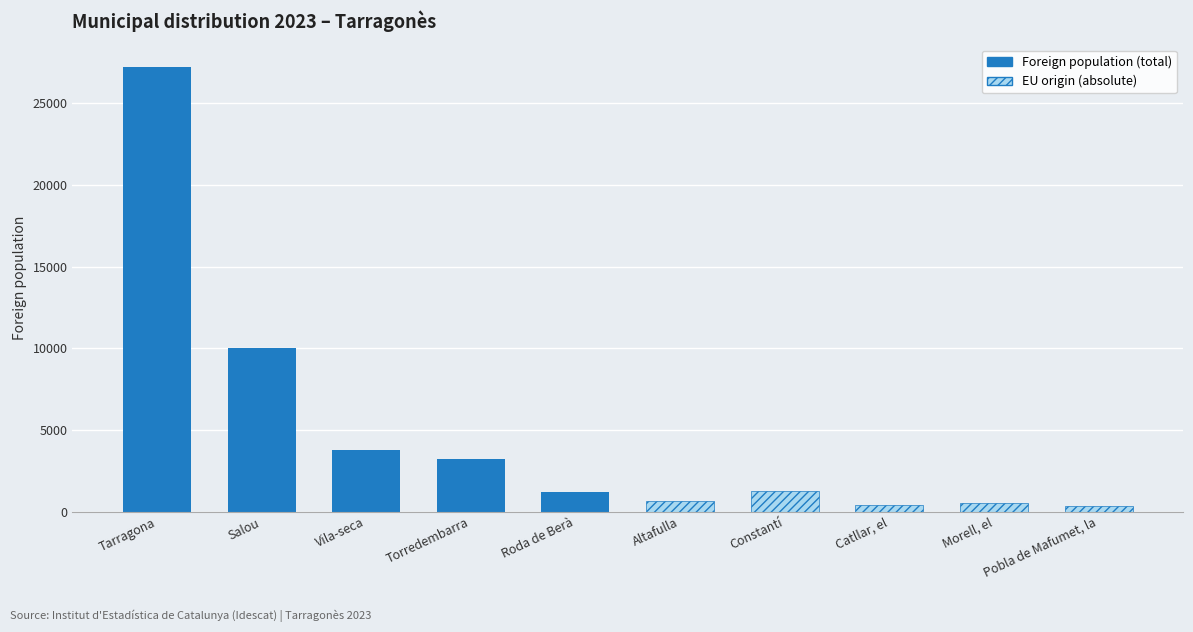

Which category has the highest value across all series?

Tarragona